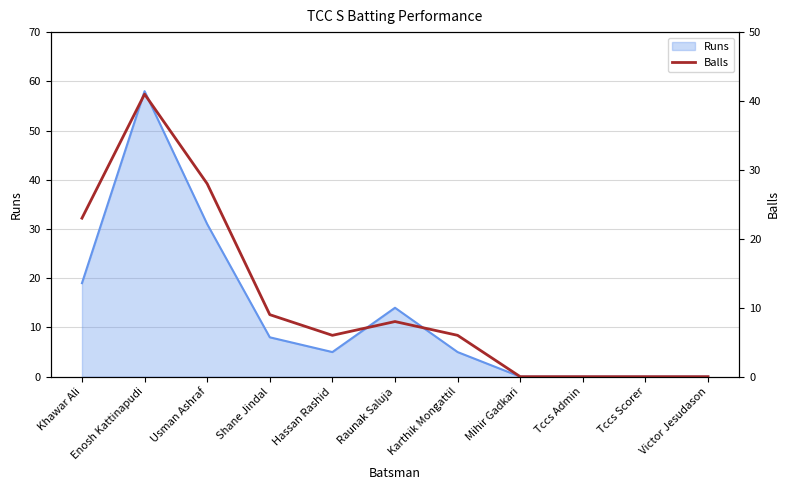

The value at Tccs Admin is 0. True or false?

True